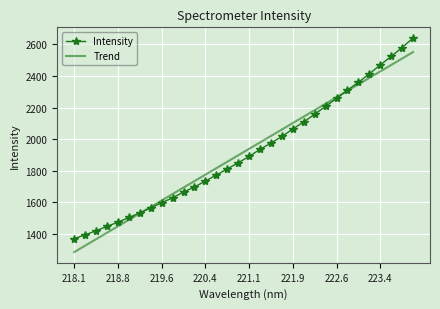

Which series has the widest spread of values?

Intensity